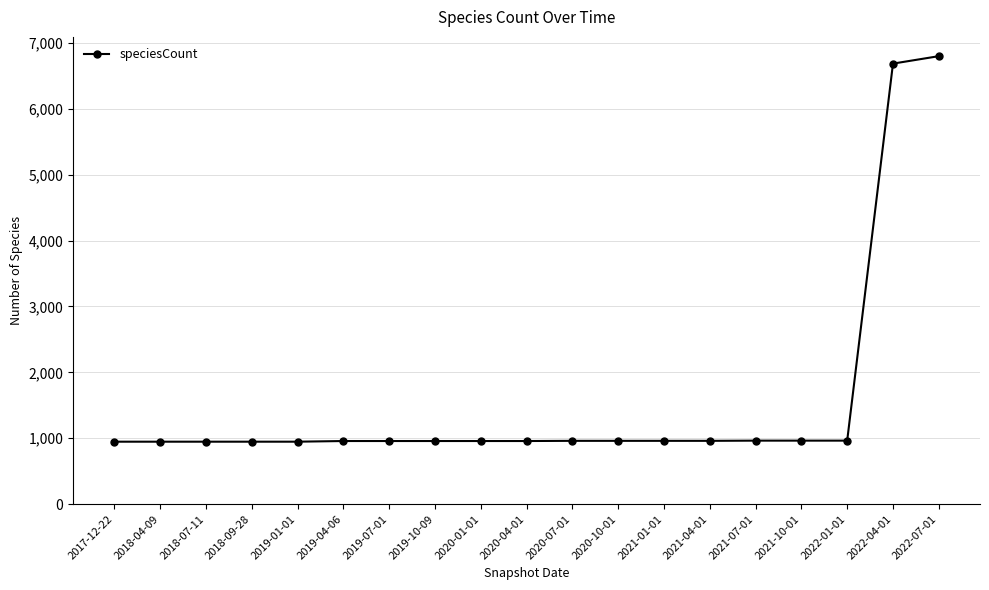

What is the change in value from 2021-07-01 to 2022-04-01?

+5720